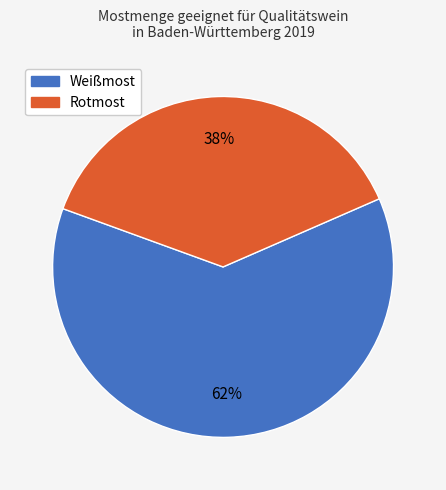

Which has a higher value, Weißmost or Rotmost?

Weißmost